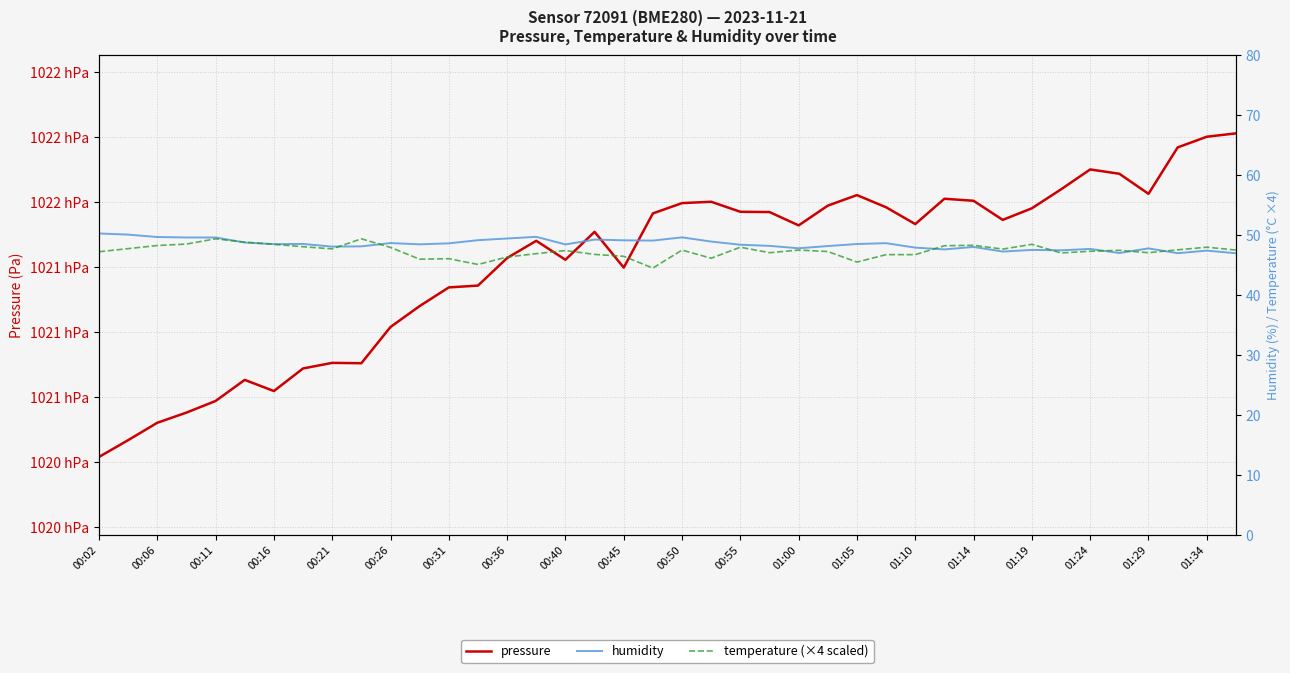

How many interior local valleys does the pressure series have?

8